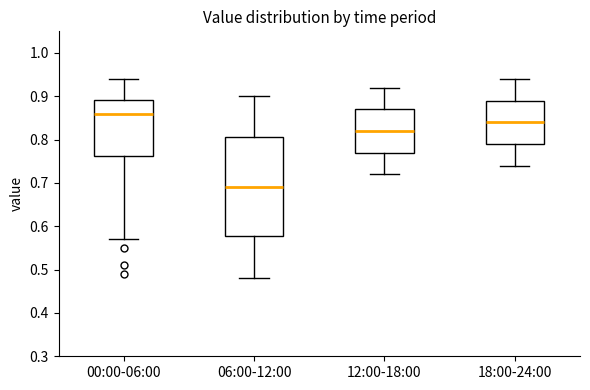

Where does the upper whisker of the box for 18:00-24:00 end on the y-axis? The values are not printed on the chart, so give them approximately, as read against the axis.

0.94